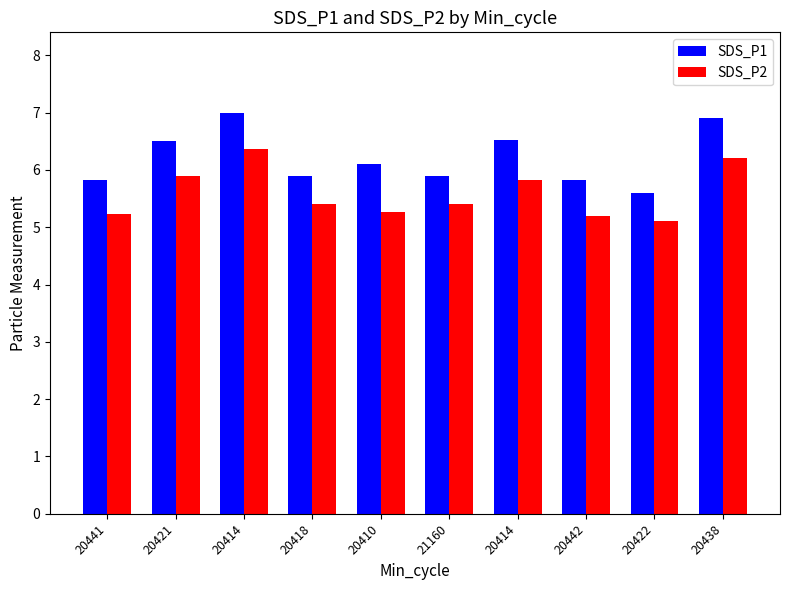

Rank the series at 20410 from highest to lowest value.

SDS_P1, SDS_P2